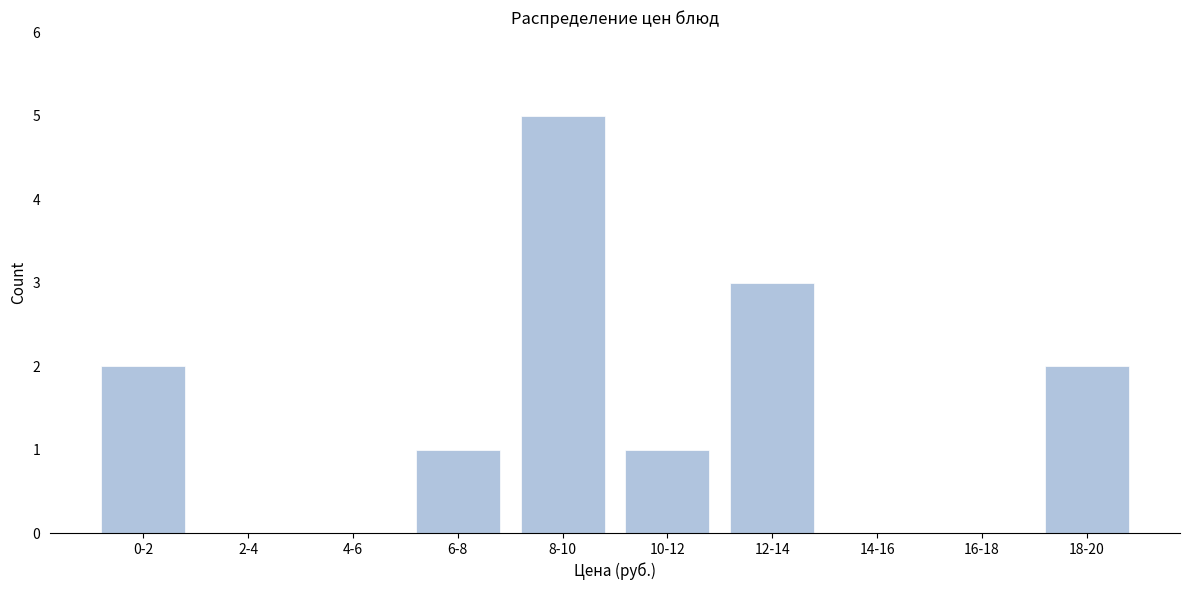

Reading left to right, list all the values displayed in this chart.

0-2=2	2-4=0	4-6=0	6-8=1	8-10=5	10-12=1	12-14=3	14-16=0	16-18=0	18-20=2